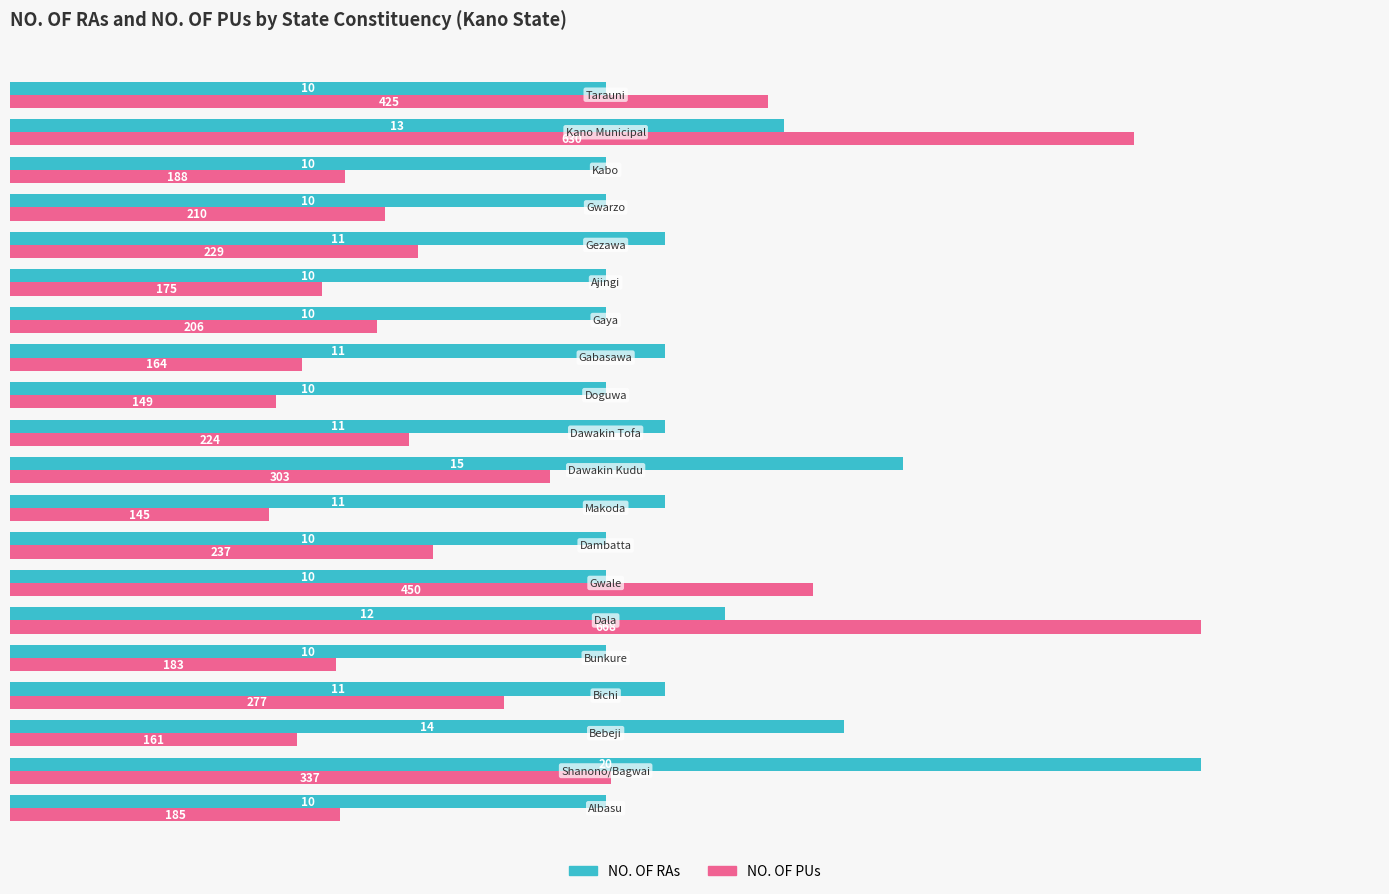

List the series in order of their overall mean, highest first.

NO. OF RAs, NO. OF PUs